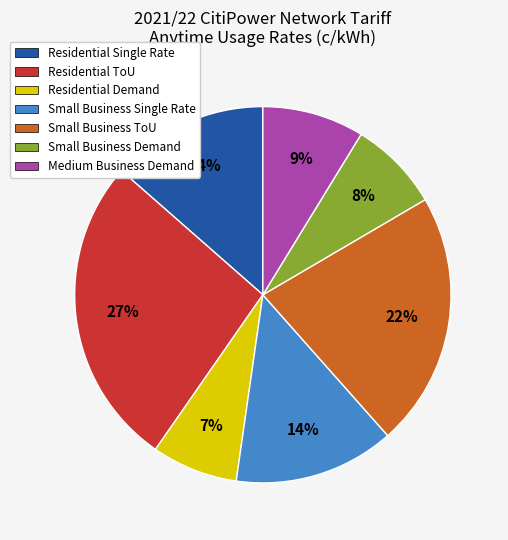

The Small Business Demand slice represents 8% of the pie. True or false?

True